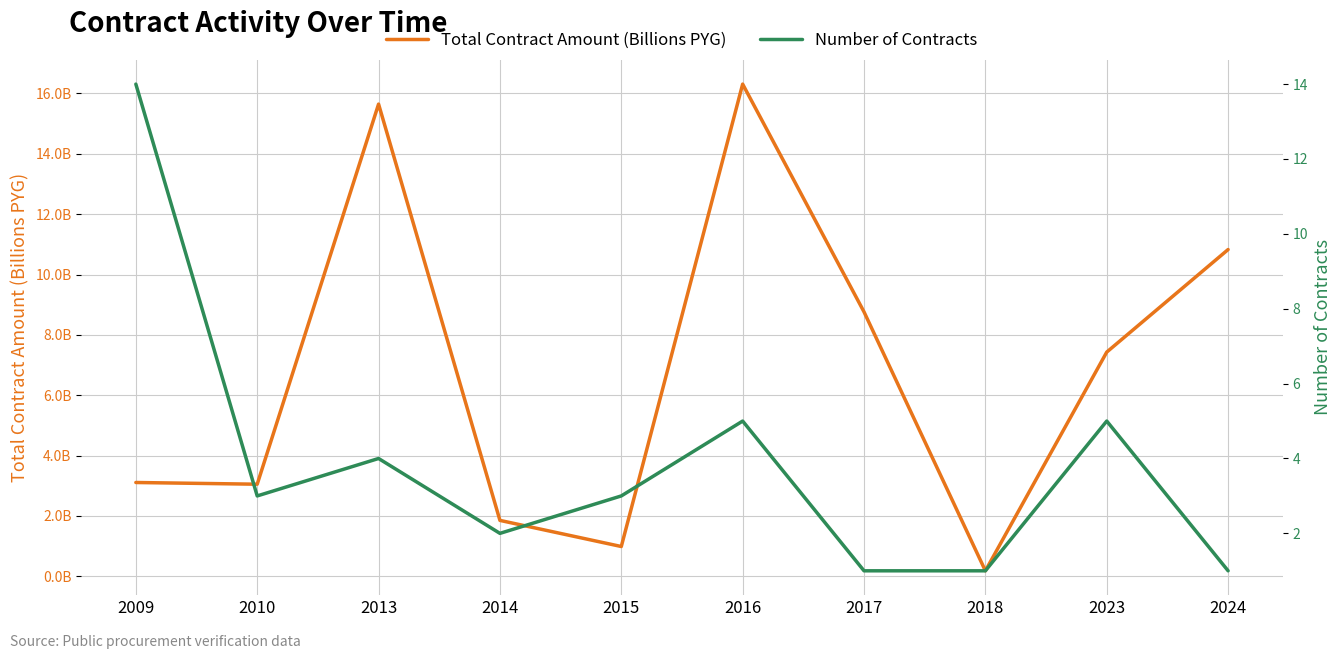

How many data points in Total Contract Amount (Billions PYG) are less than 7?

5